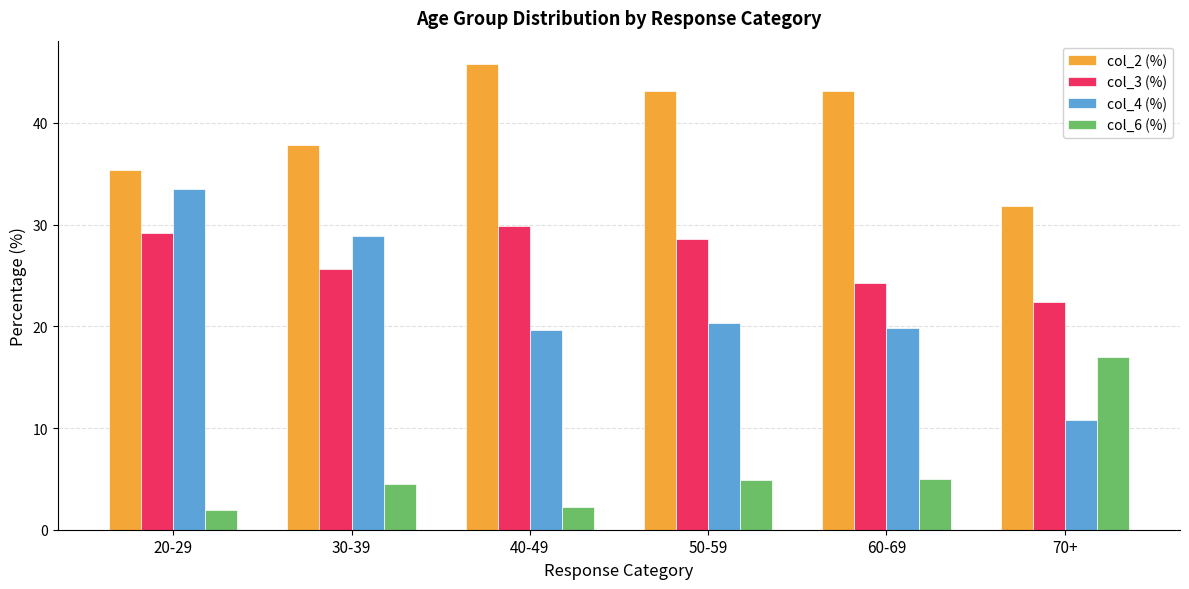

What are all the series names shown in the legend?

col_2 (%), col_3 (%), col_4 (%), col_6 (%)